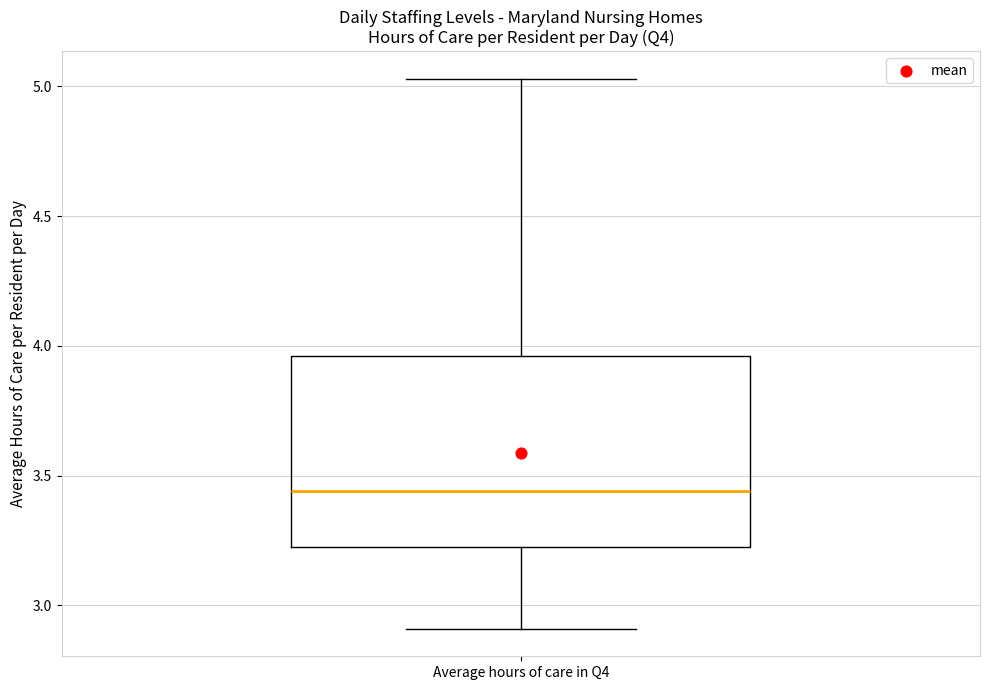

Where does the lower whisker of the box for Average hours of care in Q4 end on the y-axis? The values are not printed on the chart, so give them approximately, as read against the axis.

2.90